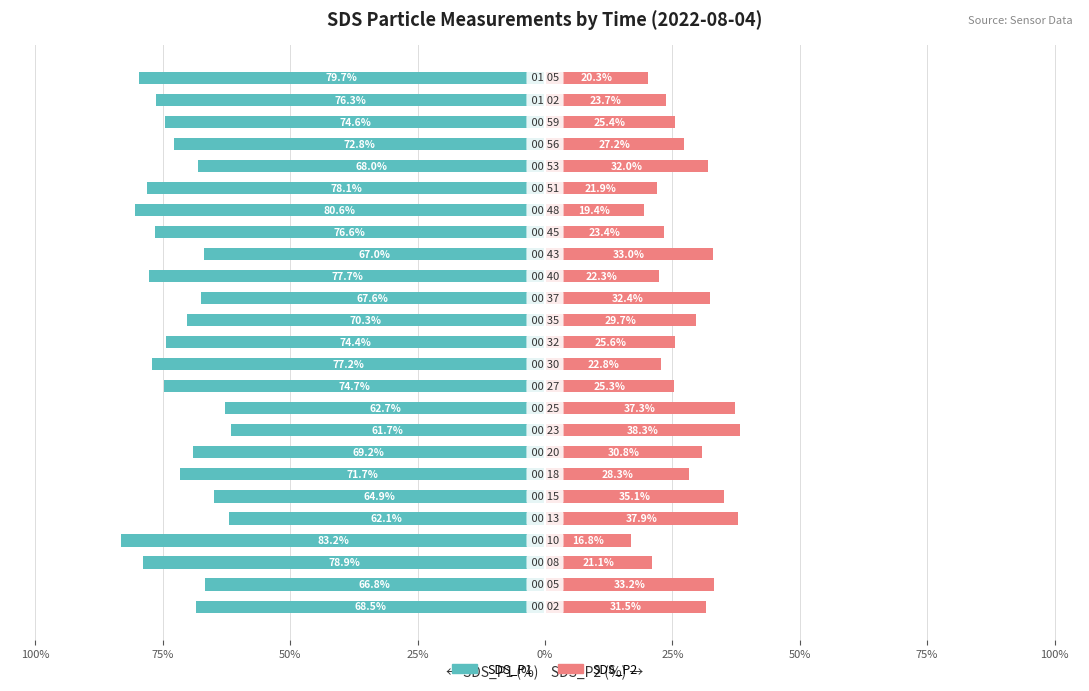

What is the highest value of the SDS_P2 series?

38.3